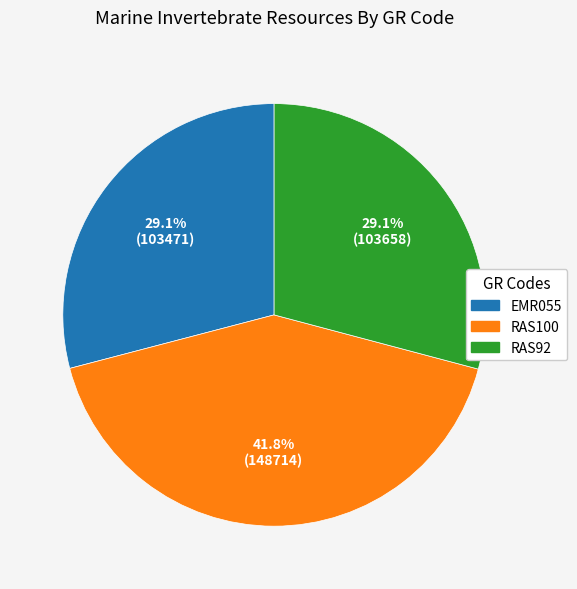

How many slices are in this pie chart?

3